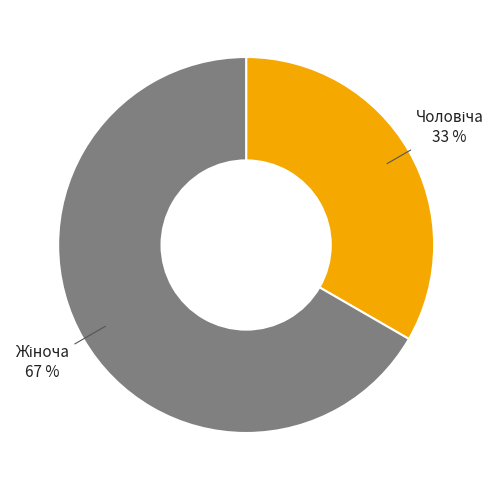

How many slices are in this pie chart?

2